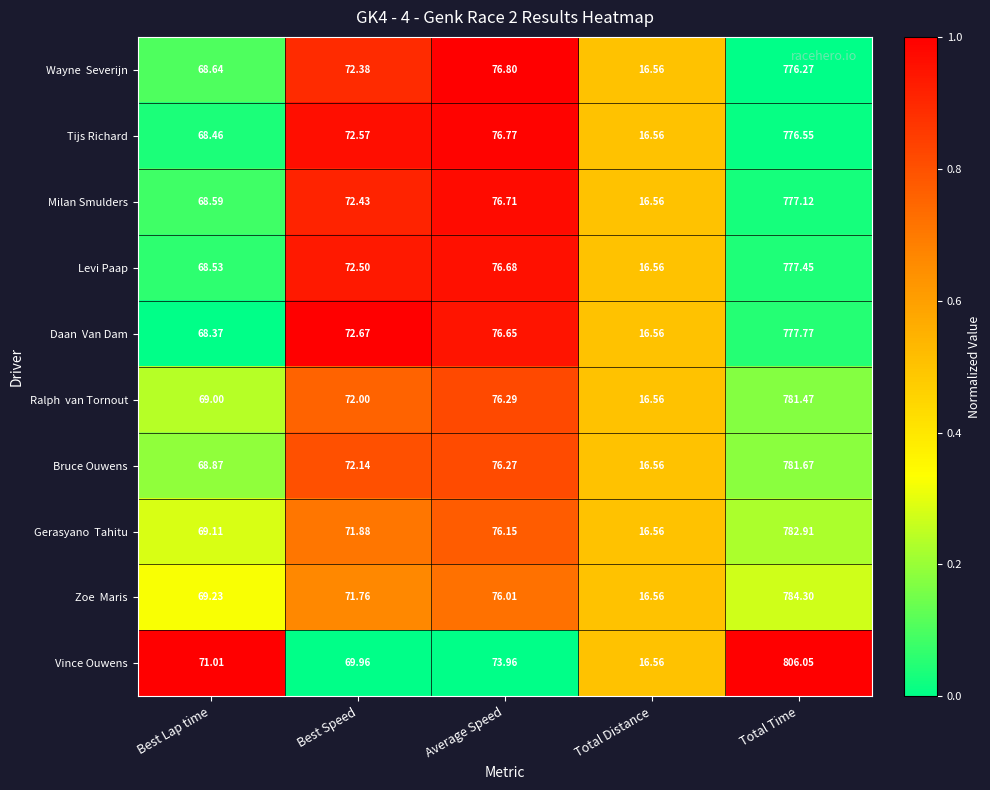

Which series has the largest total across all categories?

Vince Ouwens